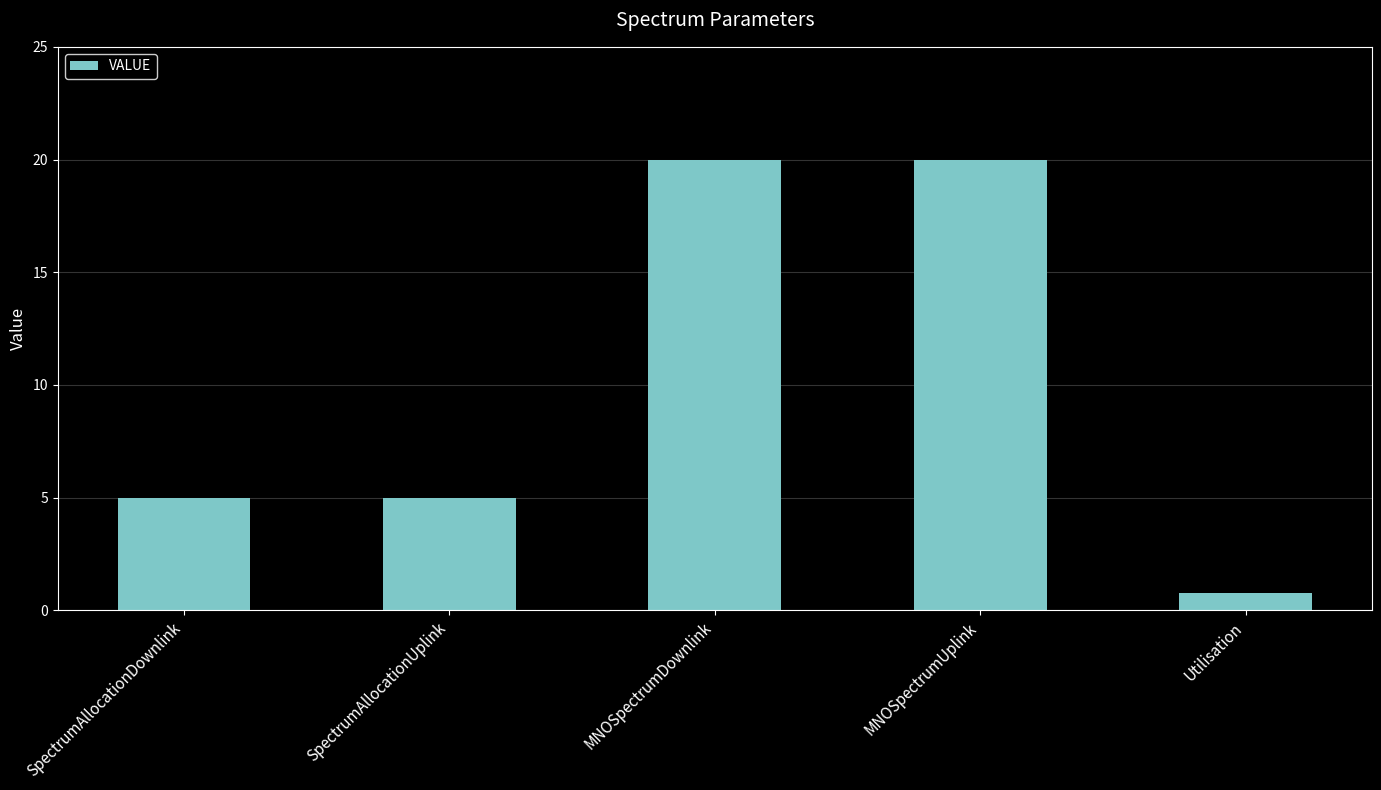

Is it true that the value at MNOSpectrumDownlink is 9.2?

False